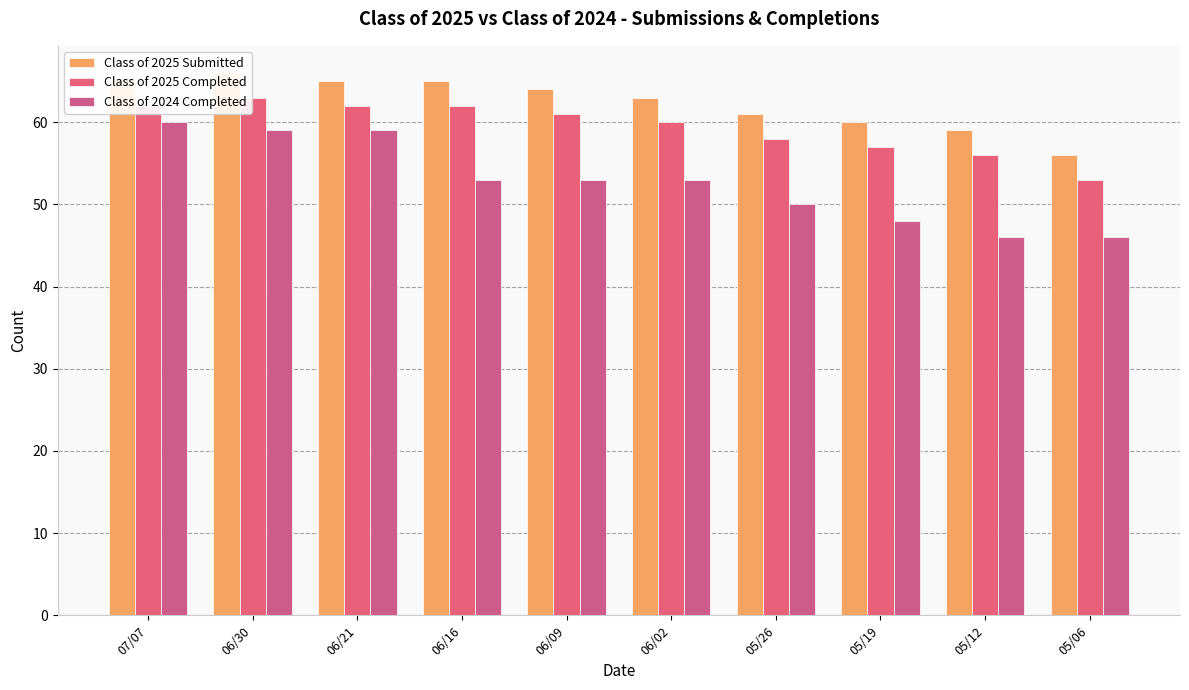

How many data points does each series have?

10